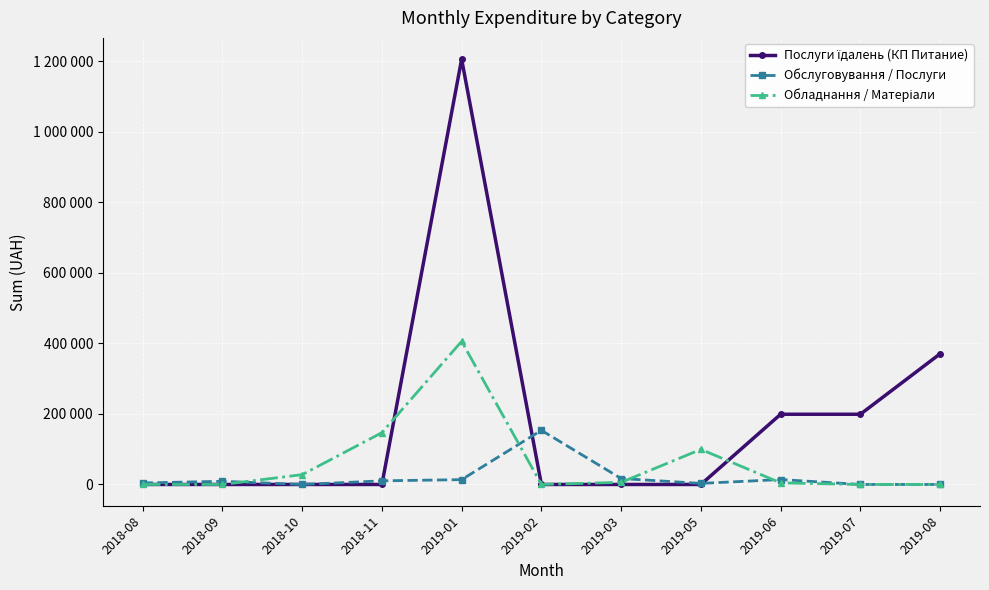

Reading left to right, extract all data points from this chart.

Послуги їдалень (КП Питание): 2018-08=0.0	2018-09=0.0	2018-10=0.0	2018-11=0.0	2019-01=1205778.2	2019-02=0.0	2019-03=0.0	2019-05=0.0	2019-06=199069.2	2019-07=199069.2	2019-08=370519.7
Обслуговування / Послуги: 2018-08=4294.0	2018-09=9006.8	2018-10=0.0	2018-11=10312.5	2019-01=13688.2	2019-02=153515.0	2019-03=16900.0	2019-05=2995.0	2019-06=14000.0	2019-07=0.0	2019-08=0.0
Обладнання / Матеріали: 2018-08=0.0	2018-09=0.0	2018-10=27805.7	2018-11=146898.4	2019-01=405772.0	2019-02=0.0	2019-03=5997.1	2019-05=99474.0	2019-06=4568.1	2019-07=0.0	2019-08=0.0